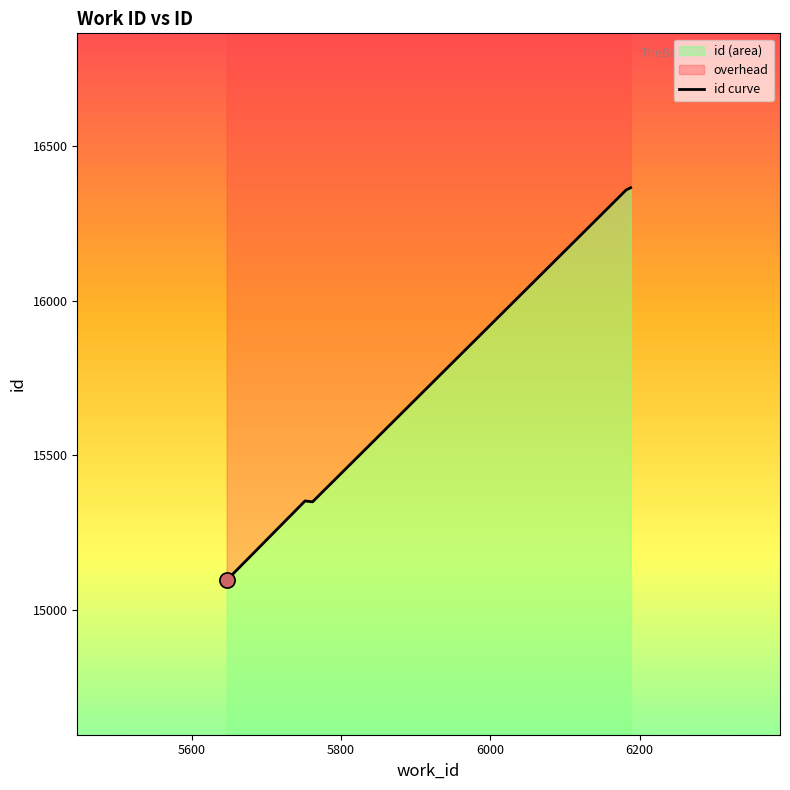

Between 5647 and 5752, which is larger?

5752